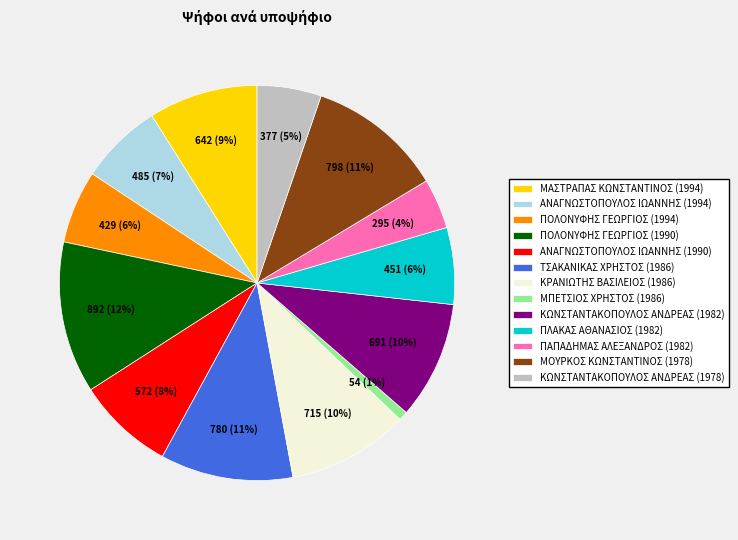

Do ΜΟΥΡΚΟΣ ΚΩΝΣΤΑΝΤΙΝΟΣ (1978) and ΜΑΣΤΡΑΠΑΣ ΚΩΝΣΤΑΝΤΙΝΟΣ (1994) together represent more than half of the pie?

No